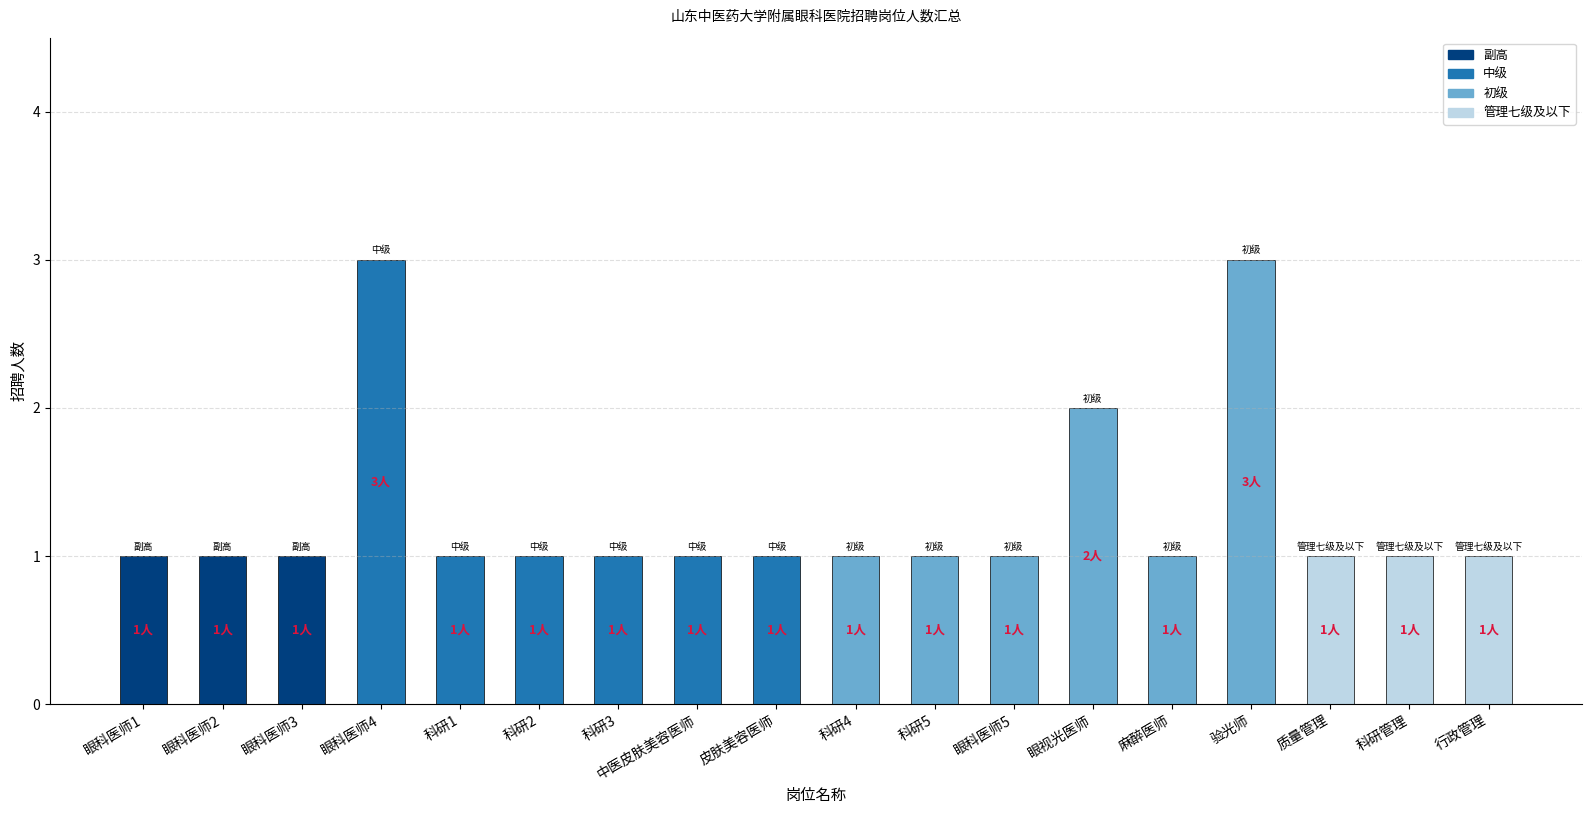

What is the sum of all values?

23